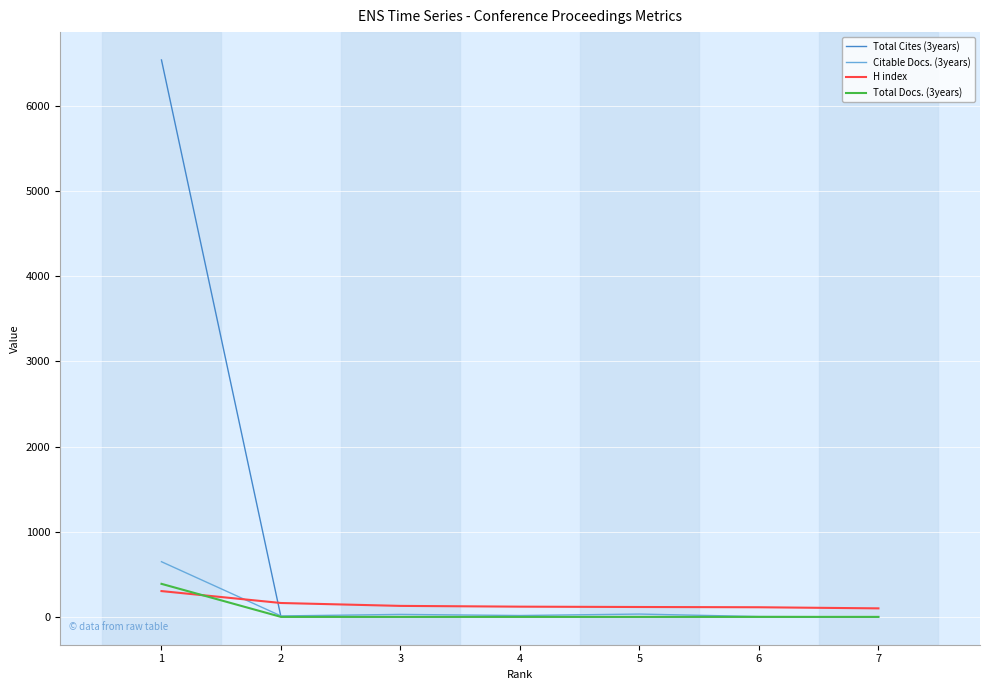

True or false: Citable Docs. (3years) has more than 2 points higher than both neighbors.

False